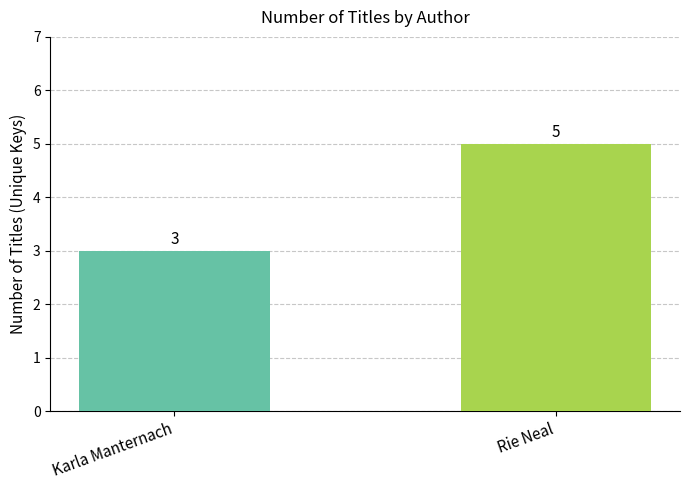

What is the label of the 1st bar from the right?

Rie Neal